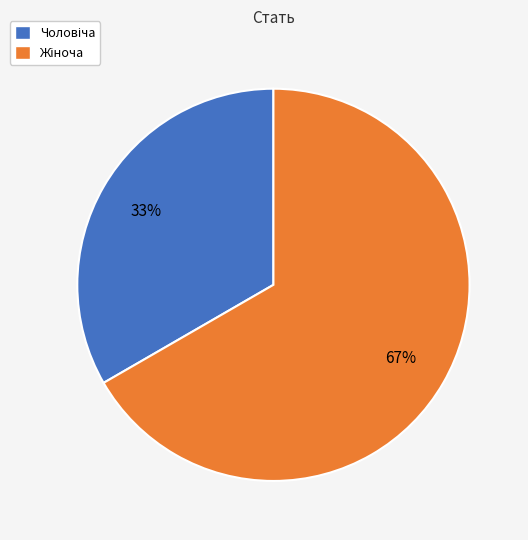

To the nearest percent, what is the average slice percentage?

50%